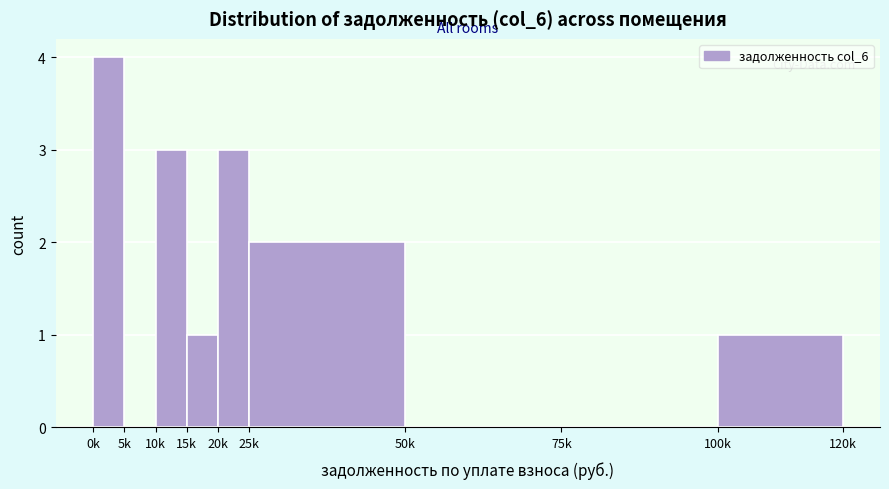

Reading right to left, list all the values displayed in this chart.

100k=1	75k=0	50k=0	25k=2	20k=3	15k=1	10k=3	5k=0	0k=4